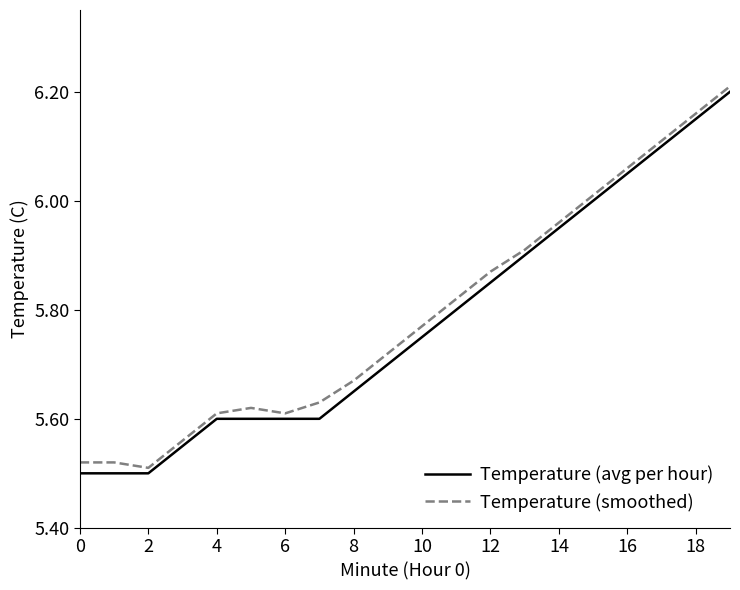

What is the label of the 5th point from the right?

15